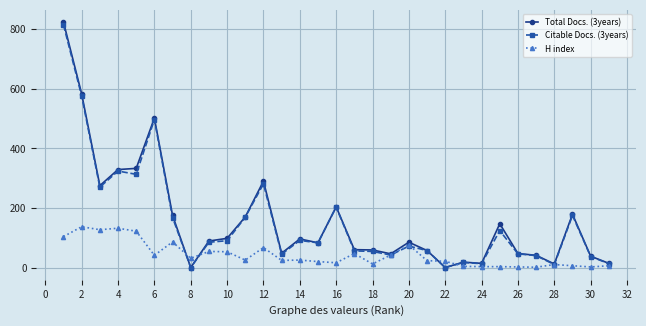

Does the chart display data point markers on the line(s)?

Yes